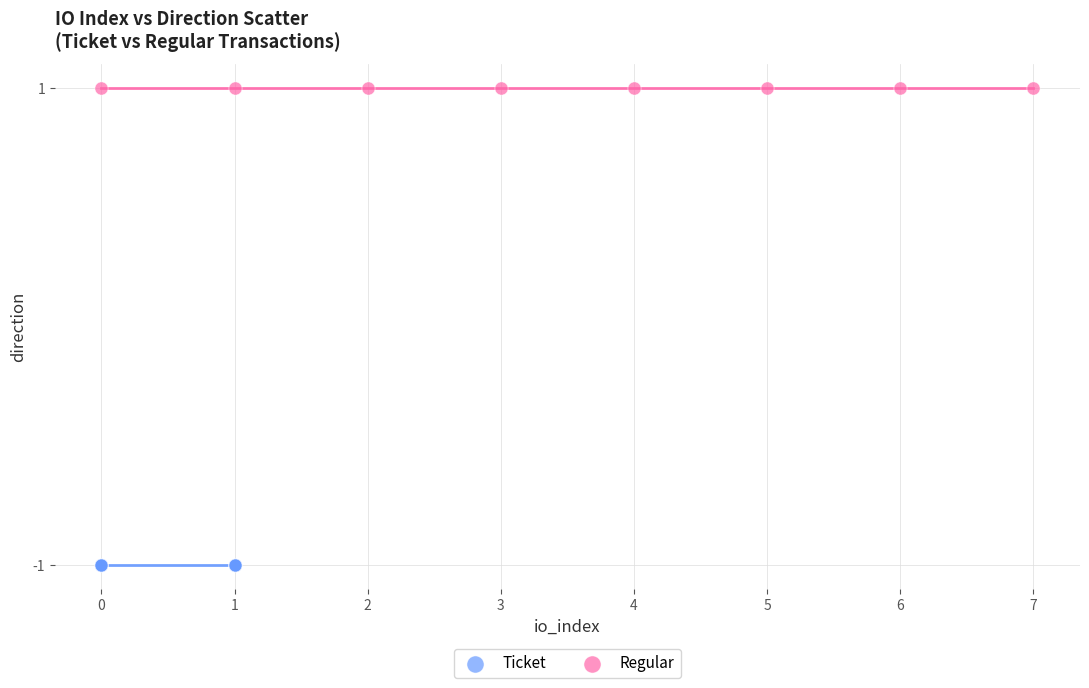

Which series contains the lowest Y value?

Ticket